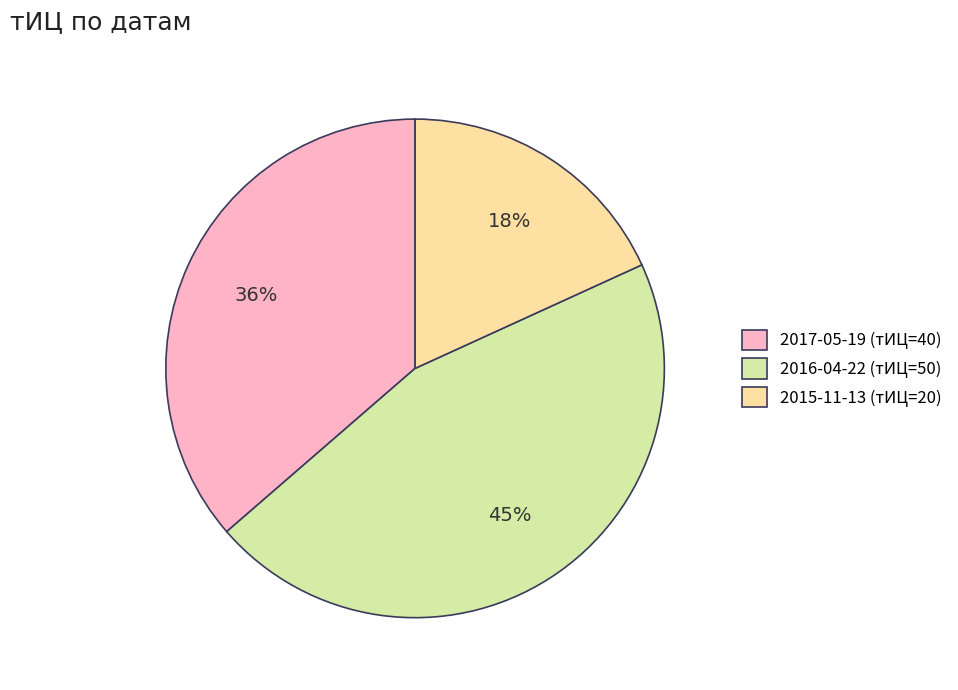

Combined, do 2017-05-19 (тИЦ=40) and 2015-11-13 (тИЦ=20) account for over 50%?

Yes